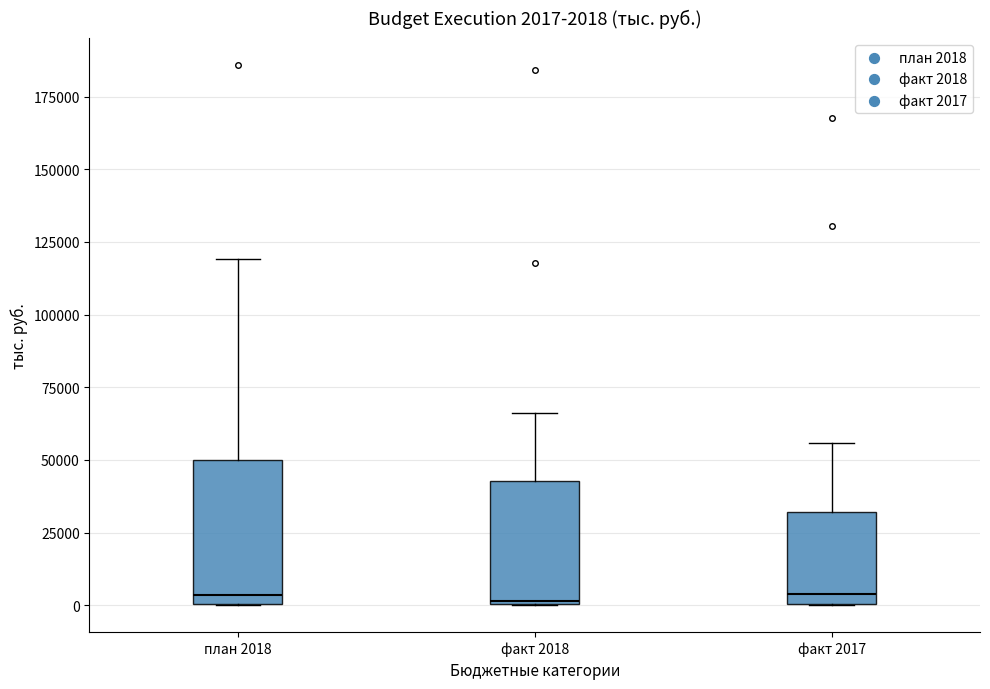

Comparing the boxes themselves (not the whiskers), which one is the tallest?

план 2018